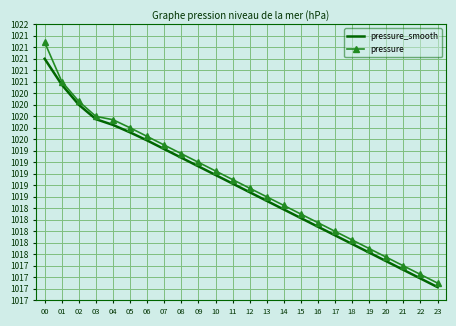

Reading right to left, what are all the values shown in this chart?

pressure_smooth: 1017.0	1017.2	1017.3	1017.5	1017.6	1017.8	1017.9	1018.1	1018.2	1018.4	1018.5	1018.7	1018.8	1019.0	1019.1	1019.3	1019.4	1019.6	1019.7	1019.9	1020.0	1020.2	1020.5	1021.0
pressure: 1017.1	1017.2	1017.4	1017.5	1017.7	1017.9	1018.0	1018.1	1018.3	1018.5	1018.6	1018.8	1018.9	1019.0	1019.2	1019.4	1019.5	1019.6	1019.8	1019.9	1020.0	1020.3	1020.6	1021.3